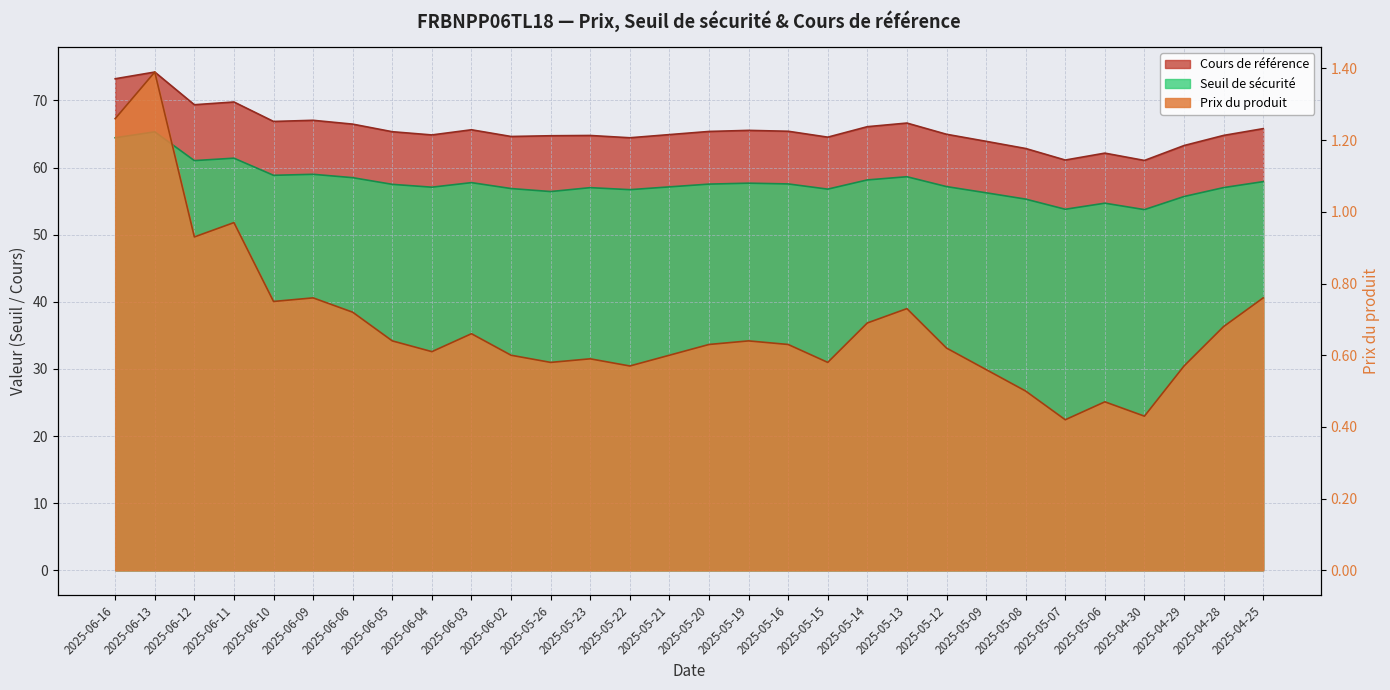

At which category is the sum across all series the highest?

2025-06-13